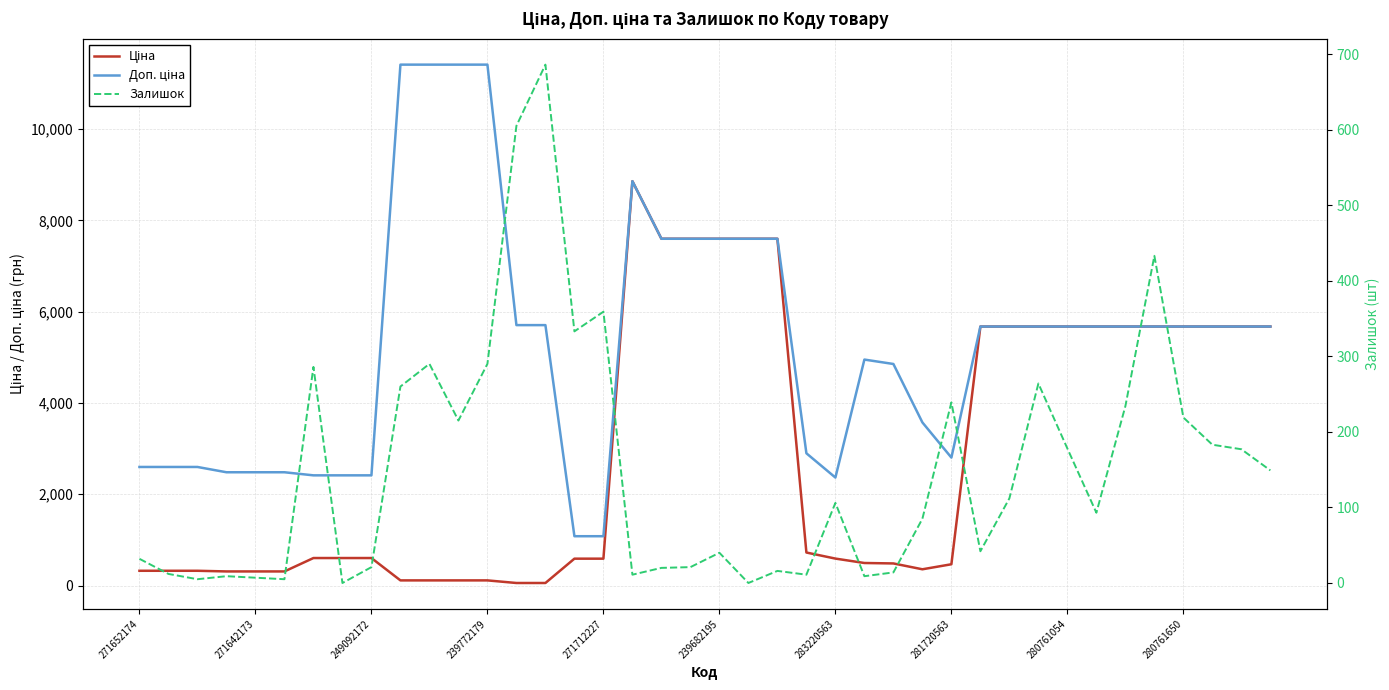

What is the average value of the Ціна series?

2946.0